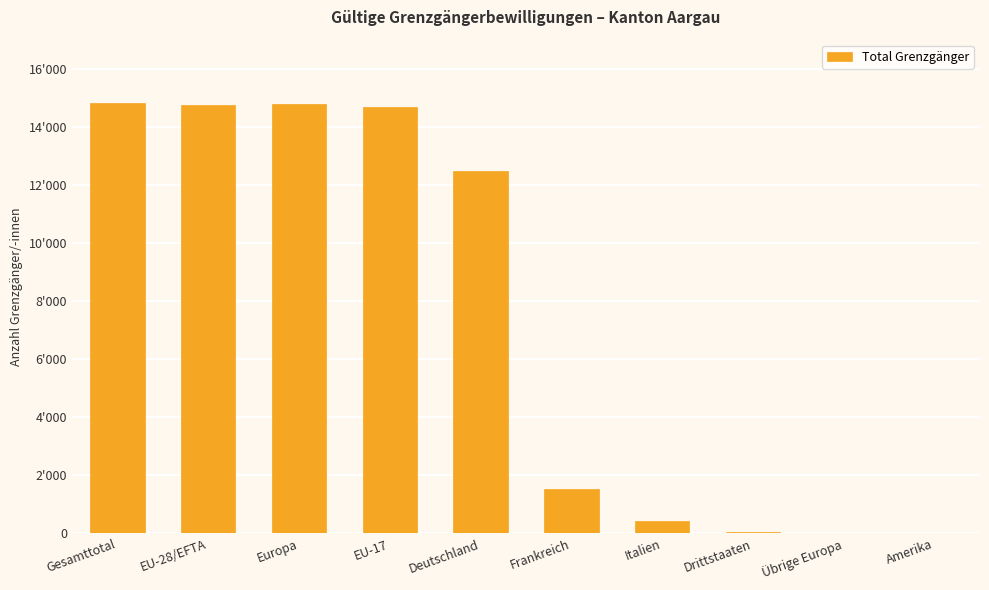

Which has a higher value, EU-28/EFTA or Gesamttotal?

Gesamttotal